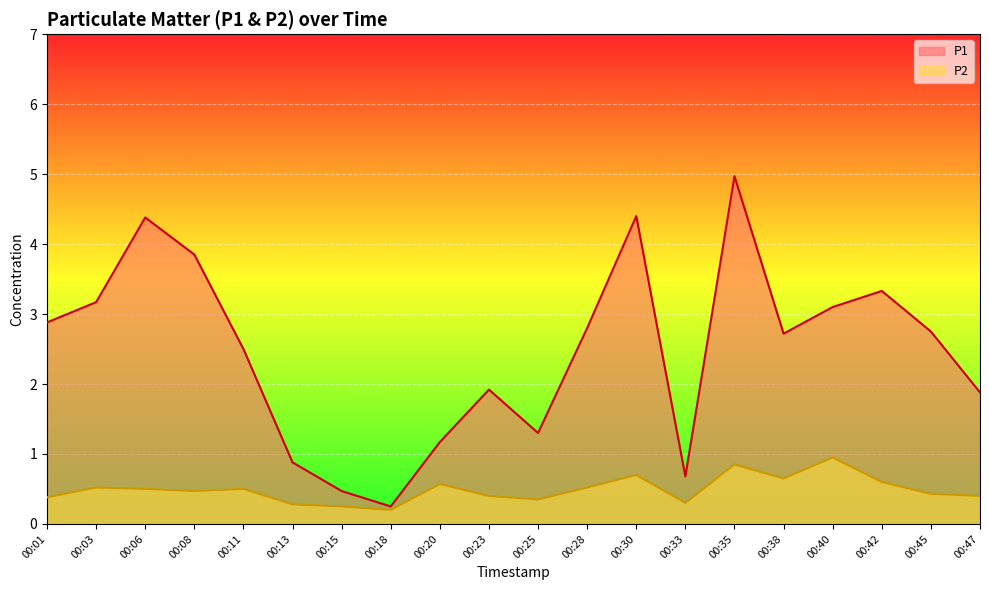

What is the difference between the maximum and minimum values in the P1 series?

4.7